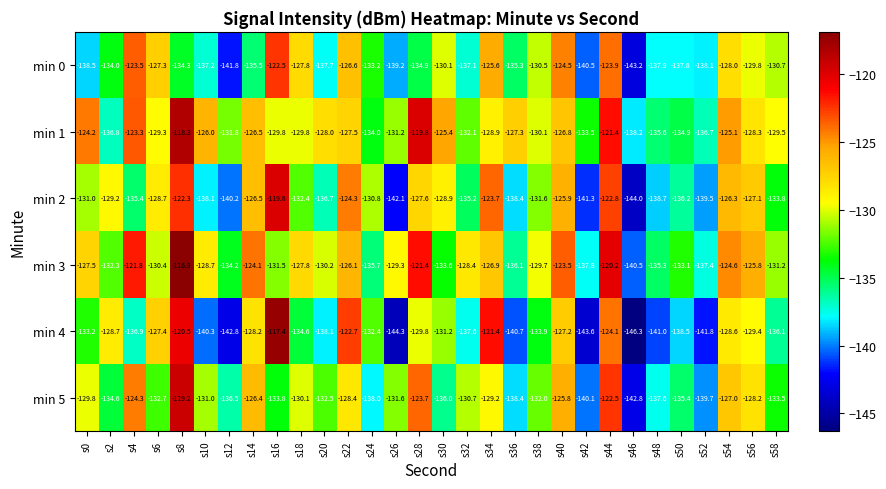

Read the min 5 value at s14.

-126.4